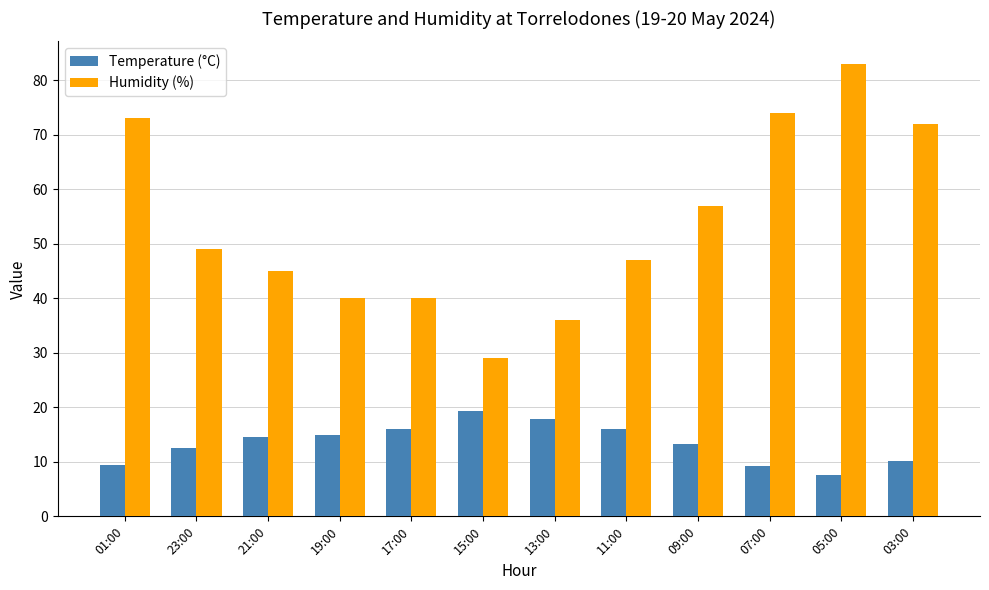

Which series has the widest spread of values?

Humidity (%)